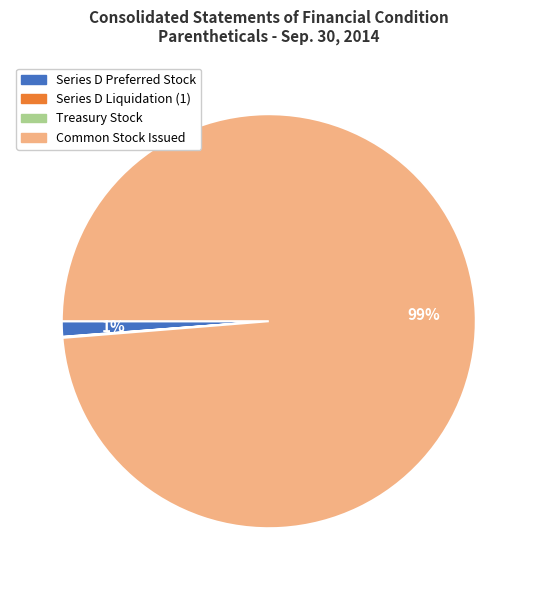

Do Series D Preferred Stock and Common Stock Issued together represent more than half of the pie?

Yes